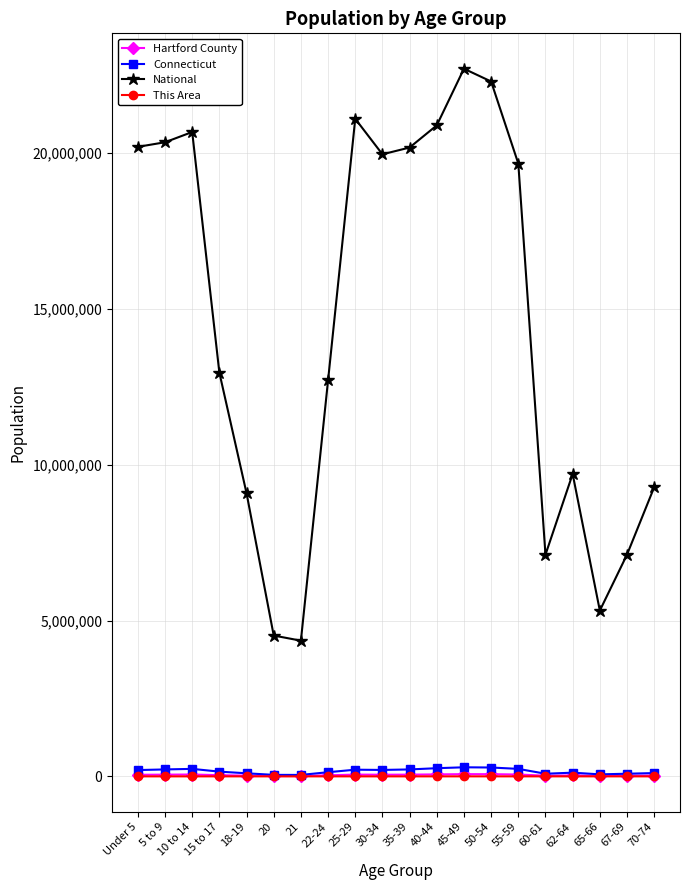

How many values in the National series are below 19664805?

10